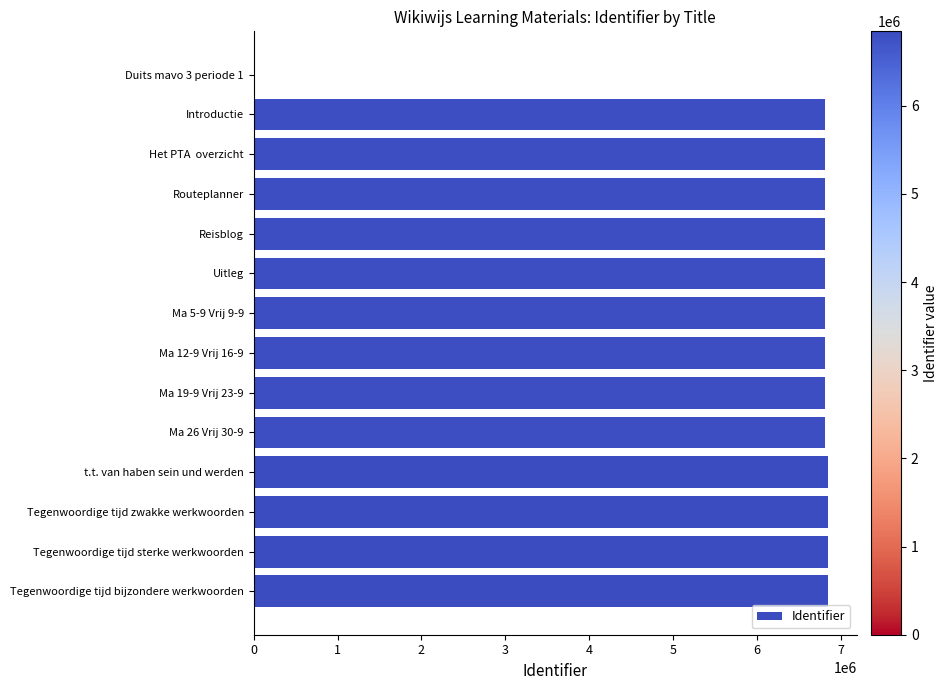

What is the sum of all values?

88605585